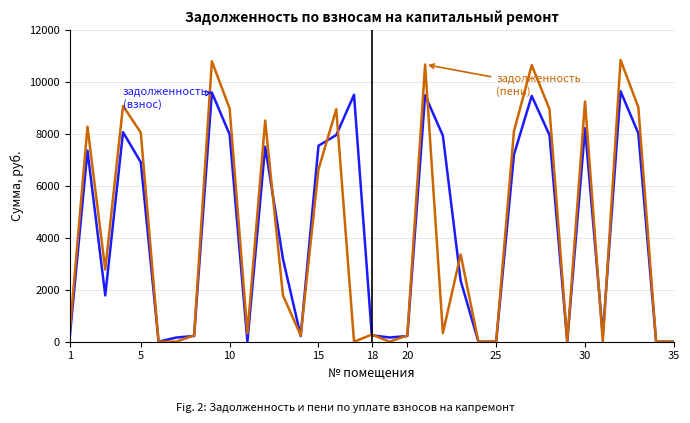

What is the greatest value displayed?

10837.9